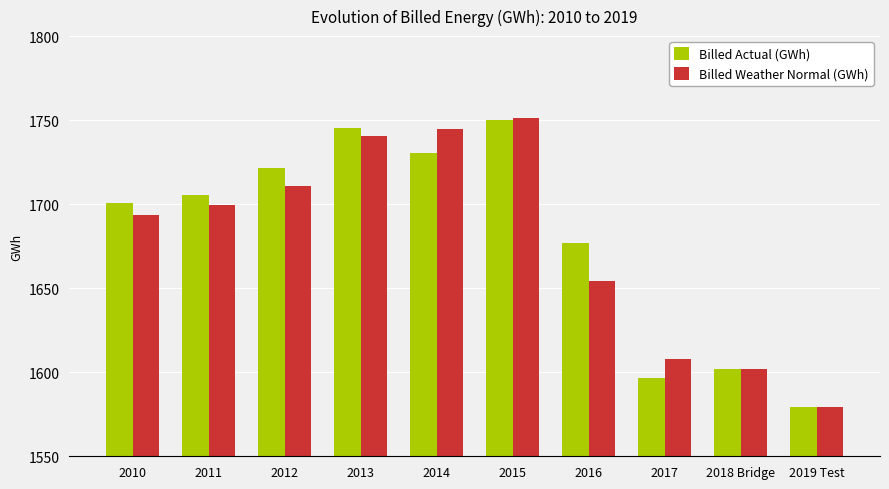

Reading right to left, list all the values displayed in this chart.

Billed Actual (GWh): 2019 Test=1579.4	2018 Bridge=1602.1	2017=1596.7	2016=1676.6	2015=1750.2	2014=1730.4	2013=1745.5	2012=1721.4	2011=1705.5	2010=1700.9
Billed Weather Normal (GWh): 2019 Test=1579.4	2018 Bridge=1602.1	2017=1607.9	2016=1654.4	2015=1751.2	2014=1744.8	2013=1740.7	2012=1710.7	2011=1699.3	2010=1693.8